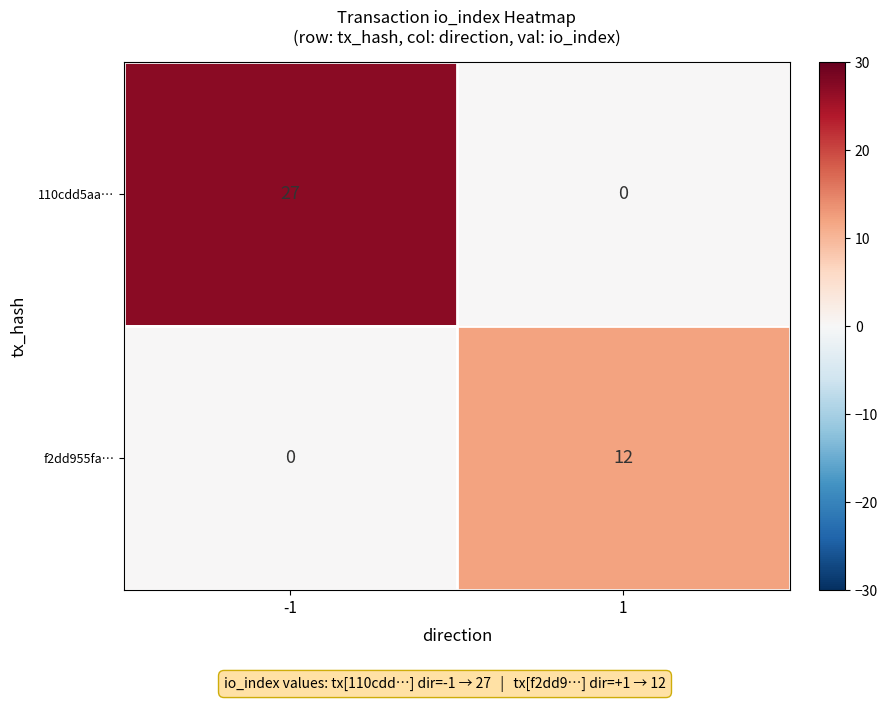

What value does the f2dd955fa… series have at 1?

12